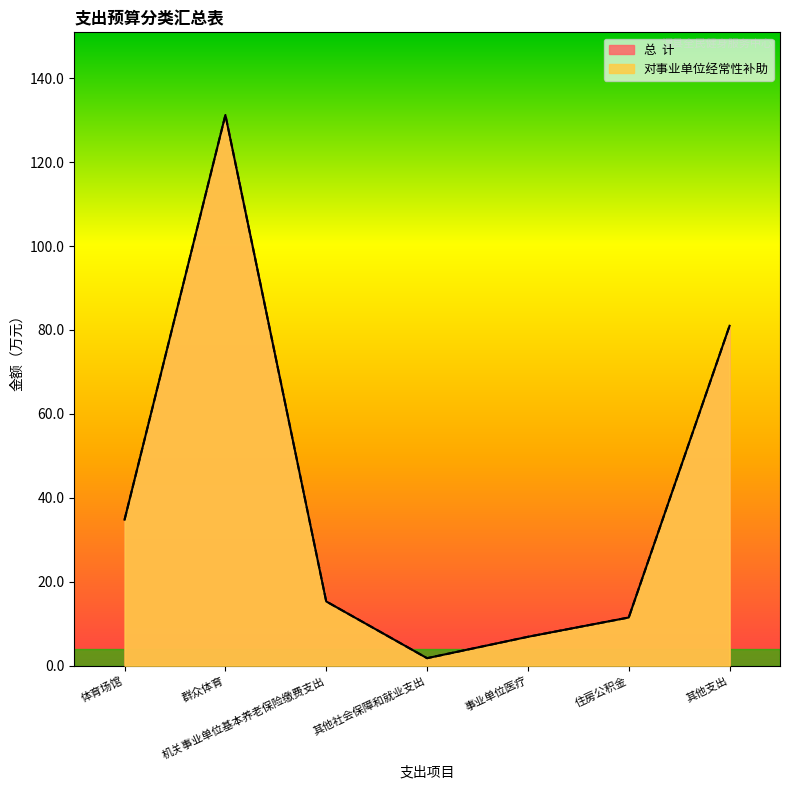

What is the highest value of the 对事业单位经常性补助 series?

131.2